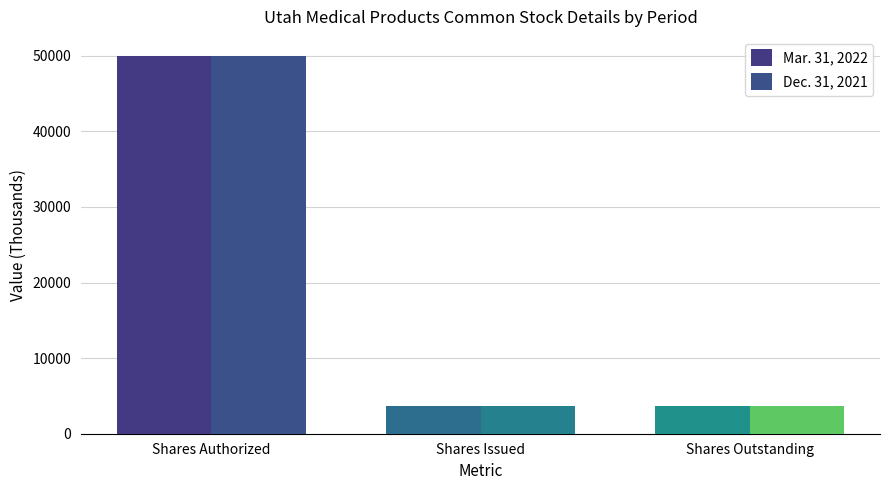

What are all the series names shown in the legend?

Mar. 31, 2022, Dec. 31, 2021